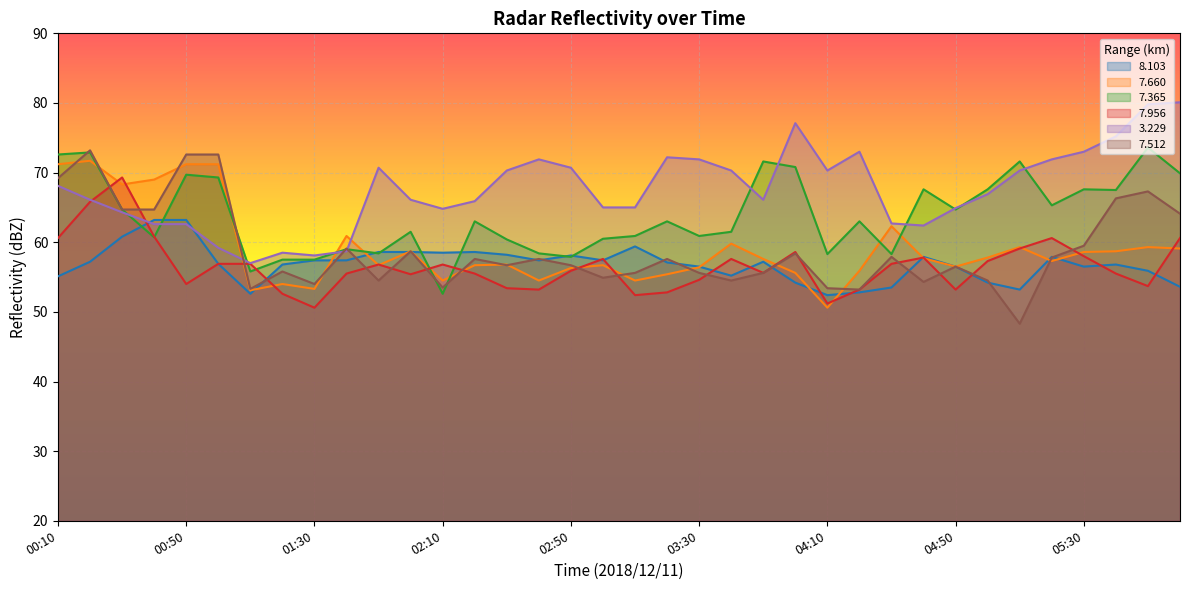

Does the chart display data point markers on the line(s)?

No